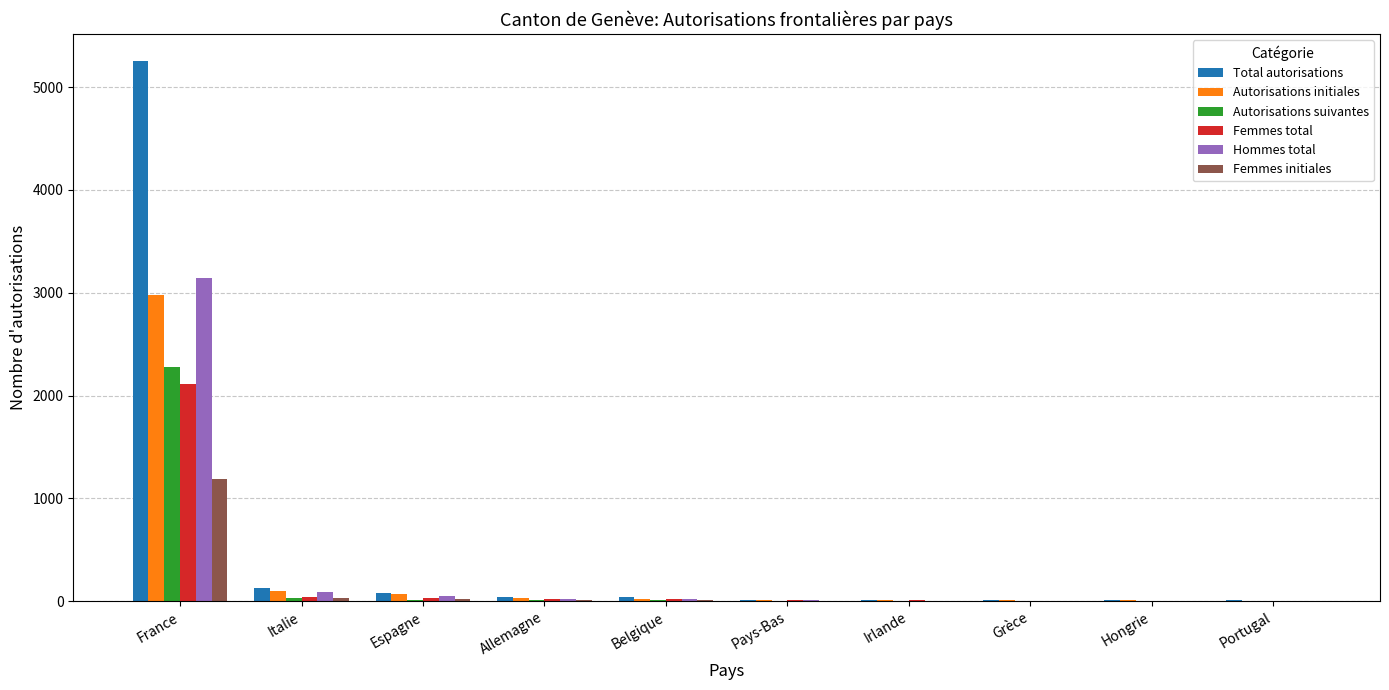

Which category has the highest value across all series?

France